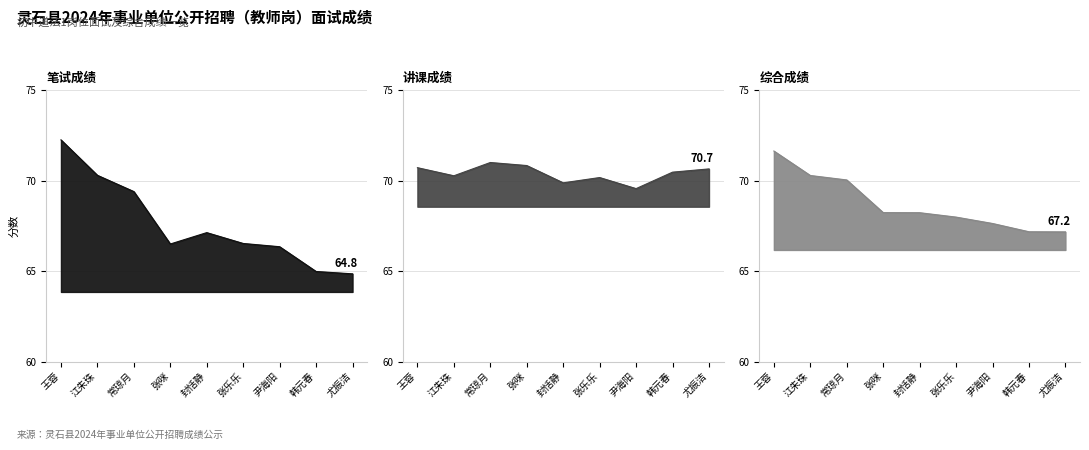

Where do 讲课成绩 and 综合成绩 first cross each other?

江朱珠 and 常琼月